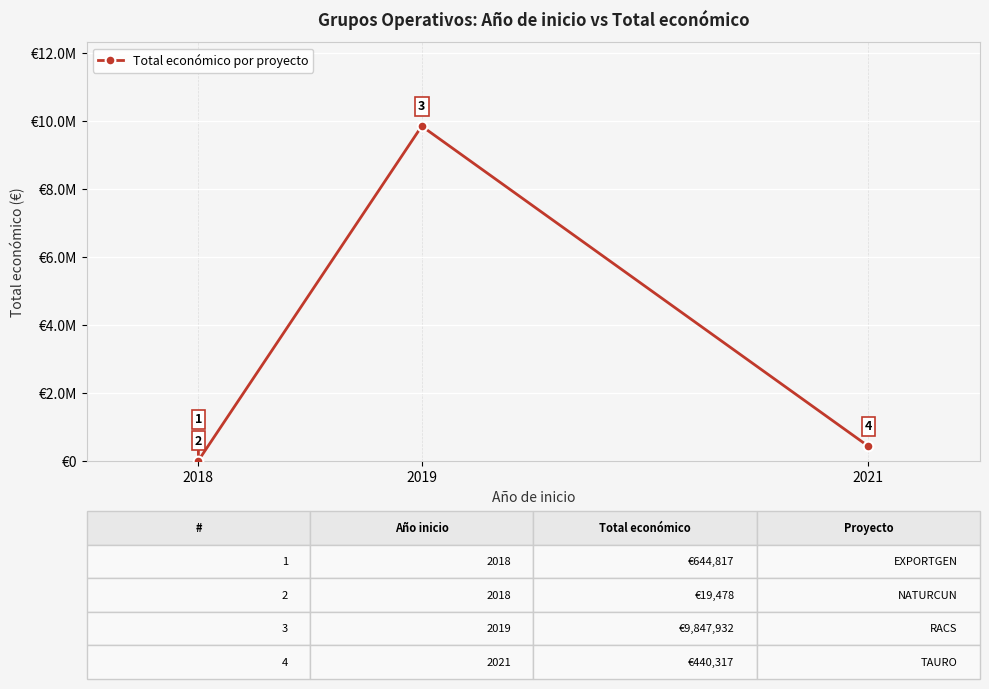

The value at 2019 is 14230713. True or false?

False